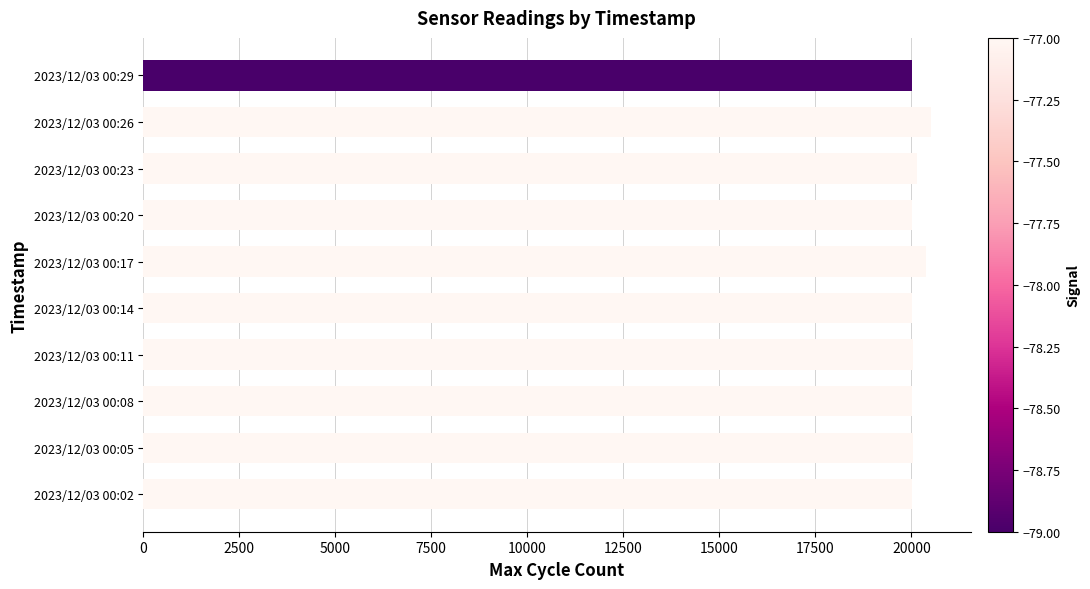

What is the minimum value shown in the chart?

20013